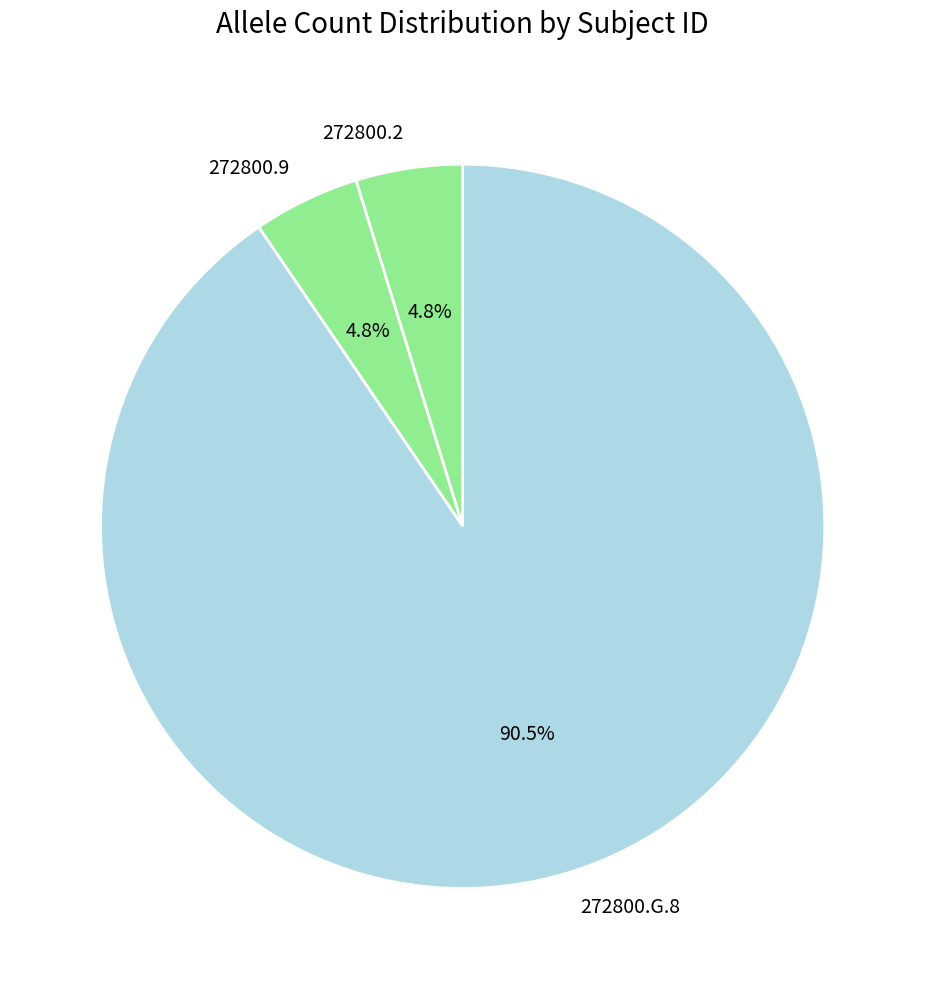

How much of the chart is everything except 272800.2?

95.2%